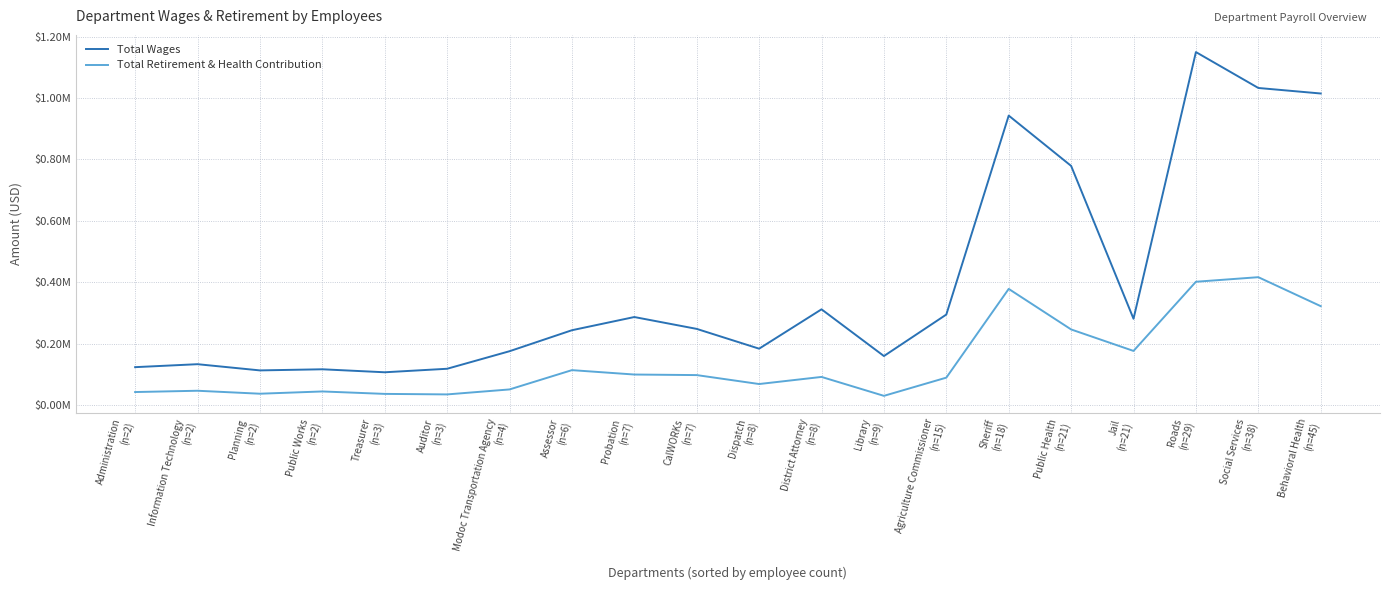

True or false: Total Retirement & Health Contribution has more than 2 interior local peaks.

True